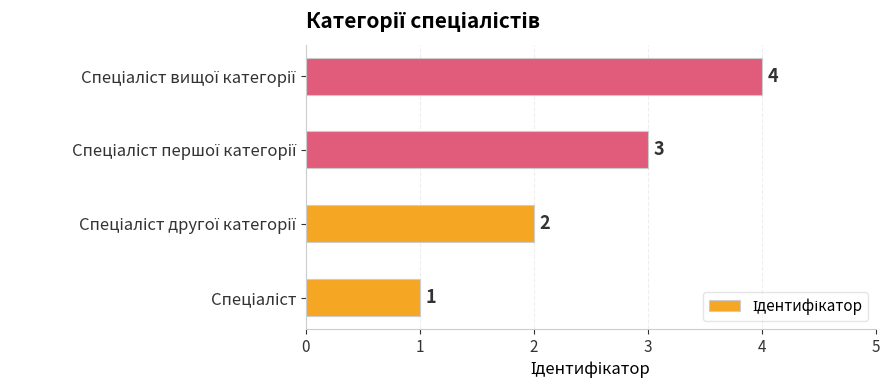

What is the maximum value shown in the chart?

4